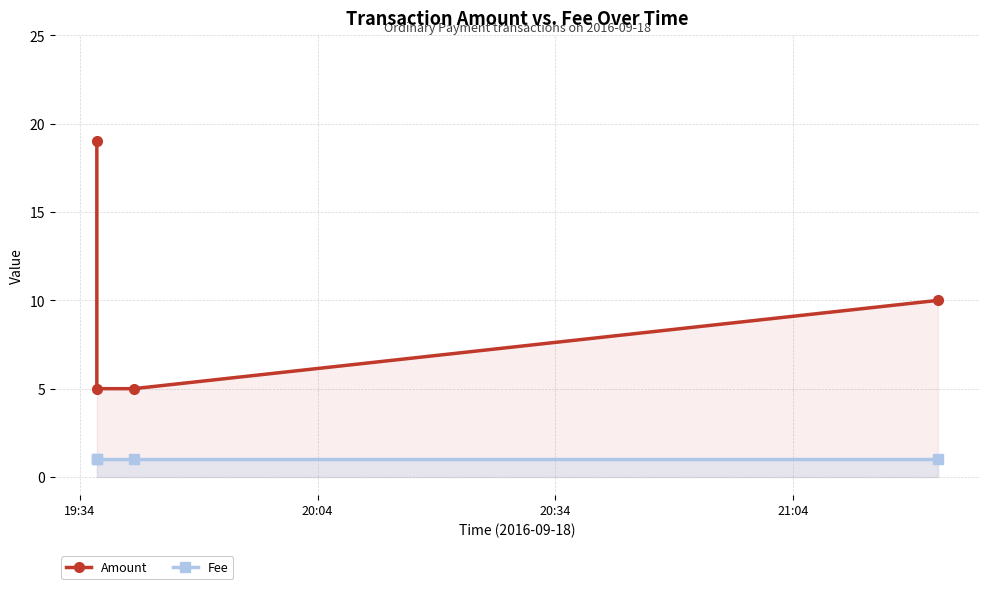

How many data points does each series have?

4